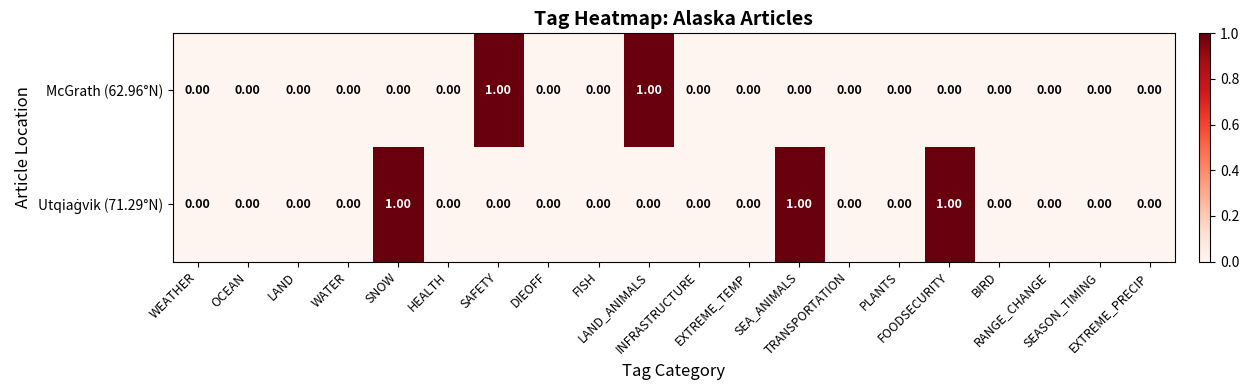

Between EXTREME_TEMP and INFRASTRUCTURE, which is larger?

EXTREME_TEMP